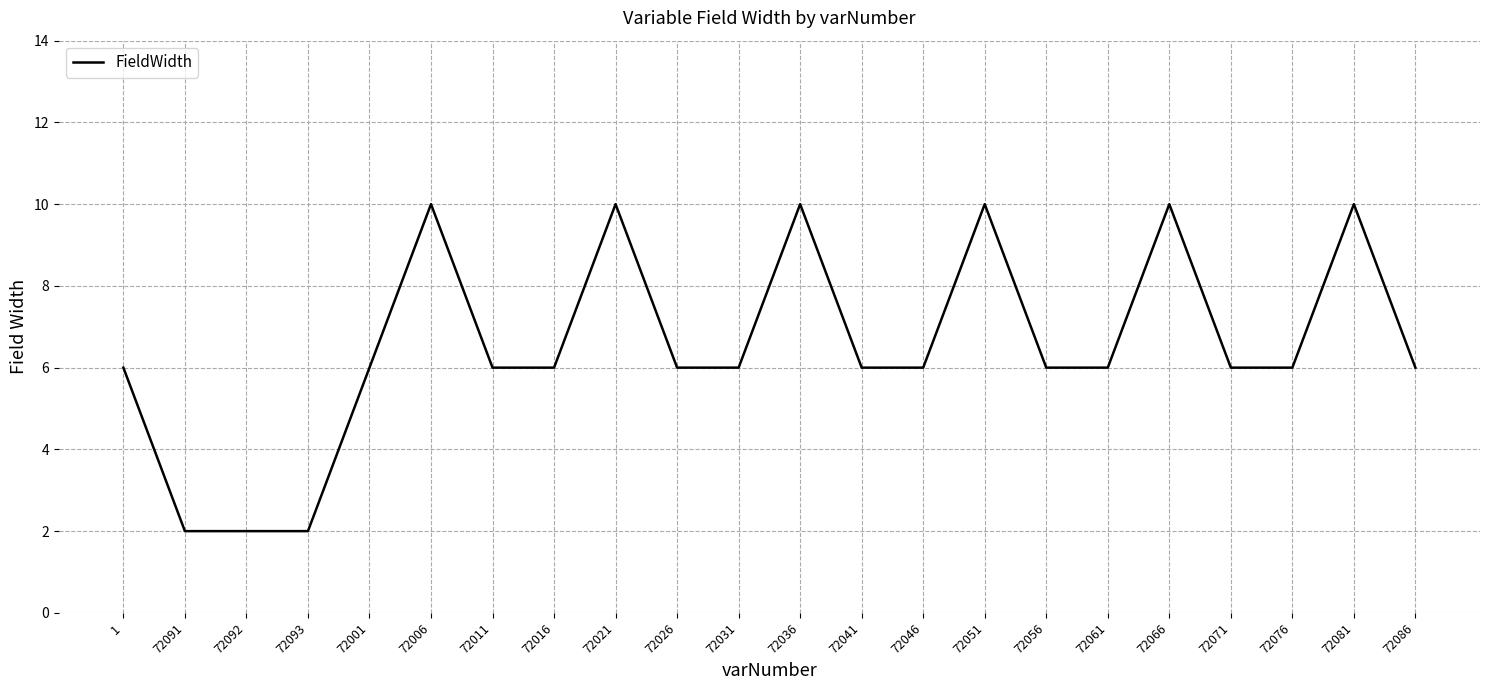

What is the change in value from 72006 to 72011?

-4